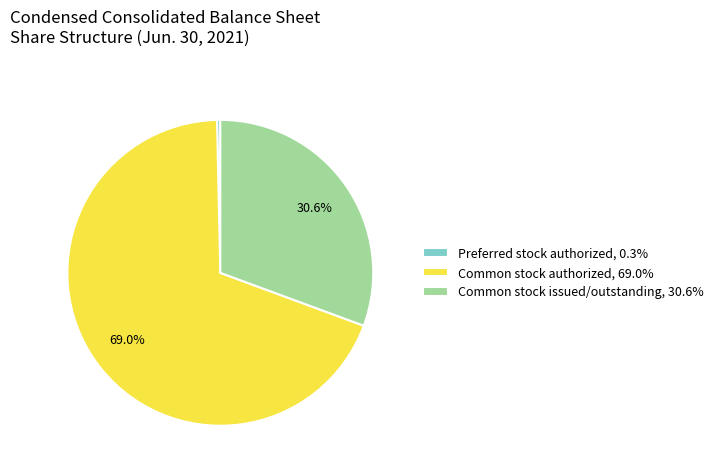

Is the sum of Common stock issued/outstanding, 30.6% and Common stock authorized, 69.0% greater than half?

Yes